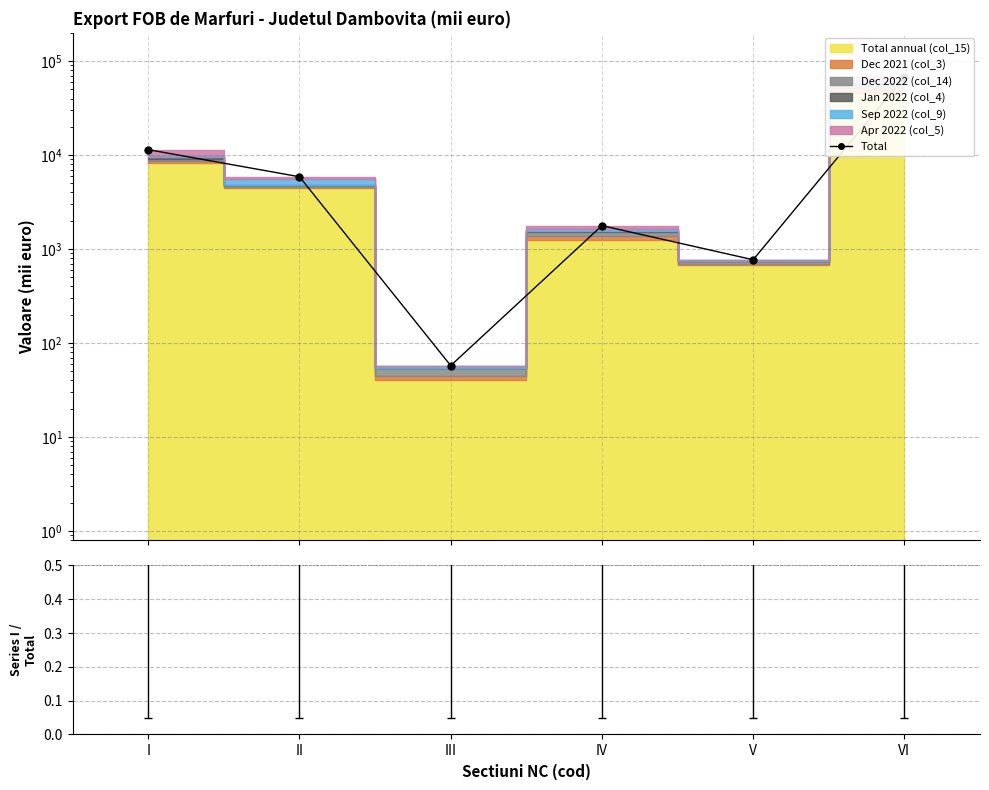

Rank the categories by value from highest to lowest.

VI, I, II, IV, V, III